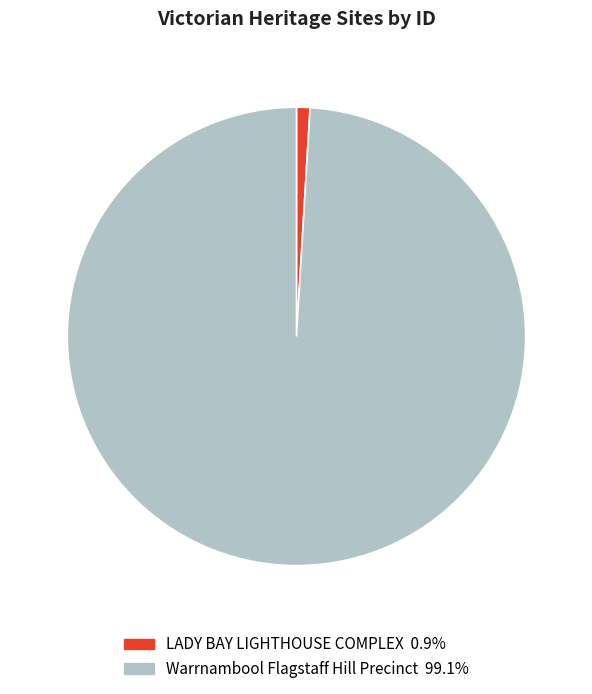

Is the sum of LADY BAY LIGHTHOUSE COMPLEX and Warrnambool Flagstaff Hill Precinct greater than half?

Yes